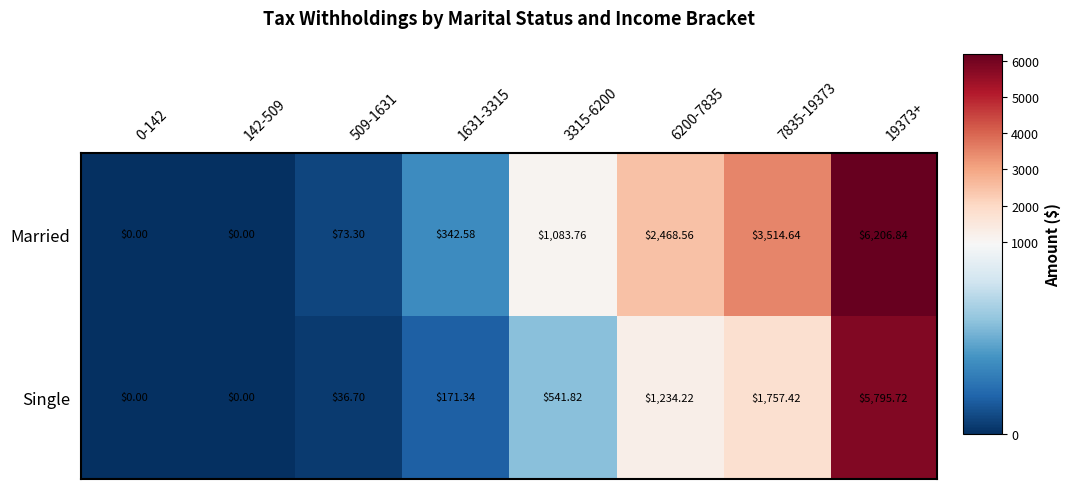

How many values in the Married series are below 1083?

4